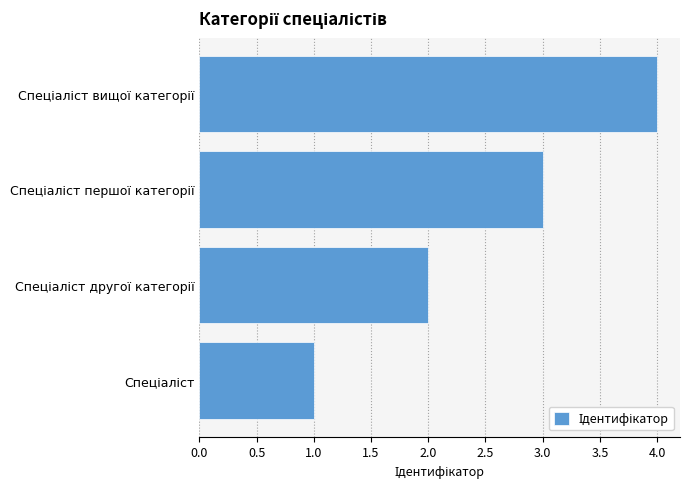

What is the greatest value displayed?

4